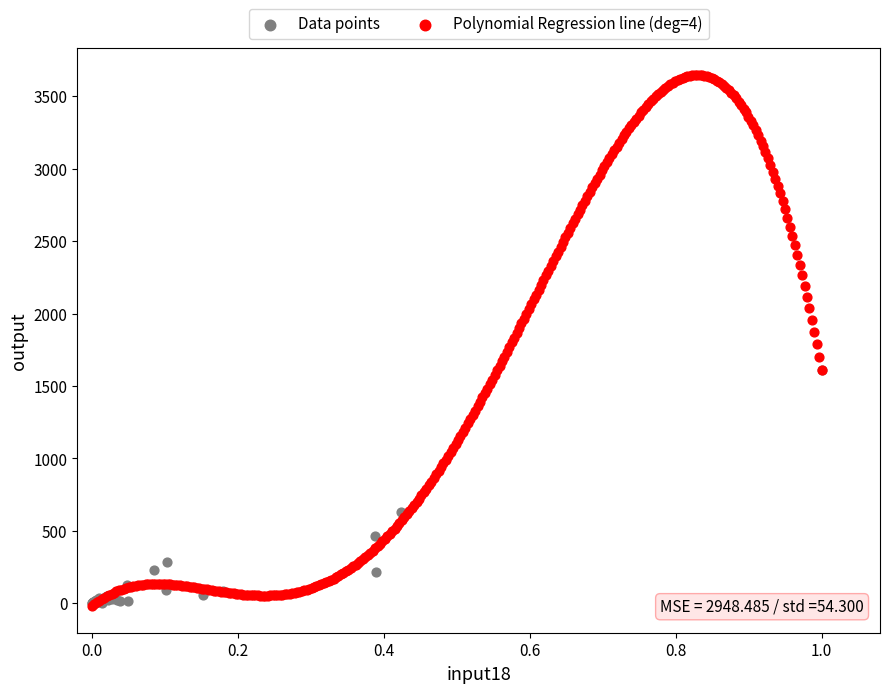

Which series has the widest spread of Y values?

Polynomial Regression line (deg=4)